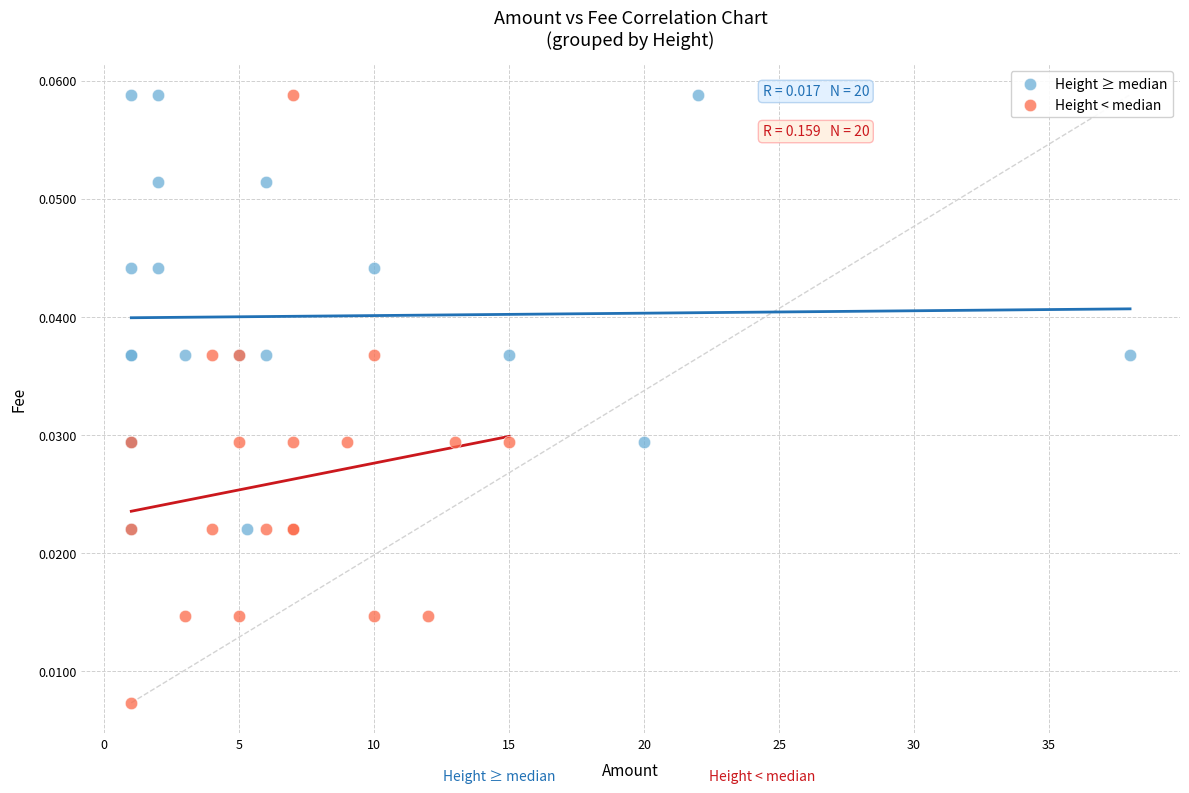

What are all the series names shown in the legend?

Height ≥ median, Height < median